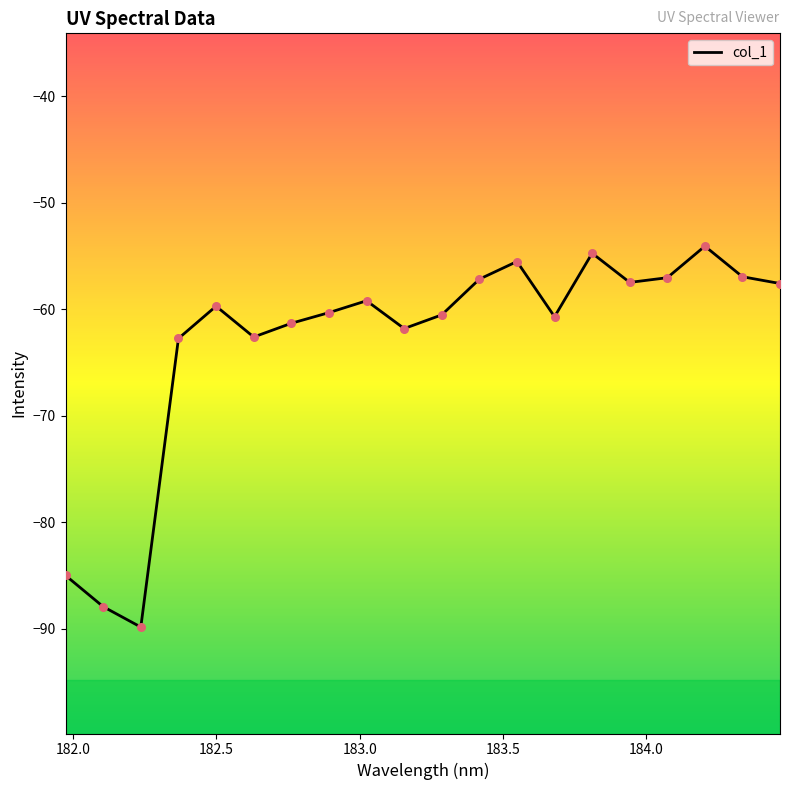

What is the smallest value displayed?

-89.9